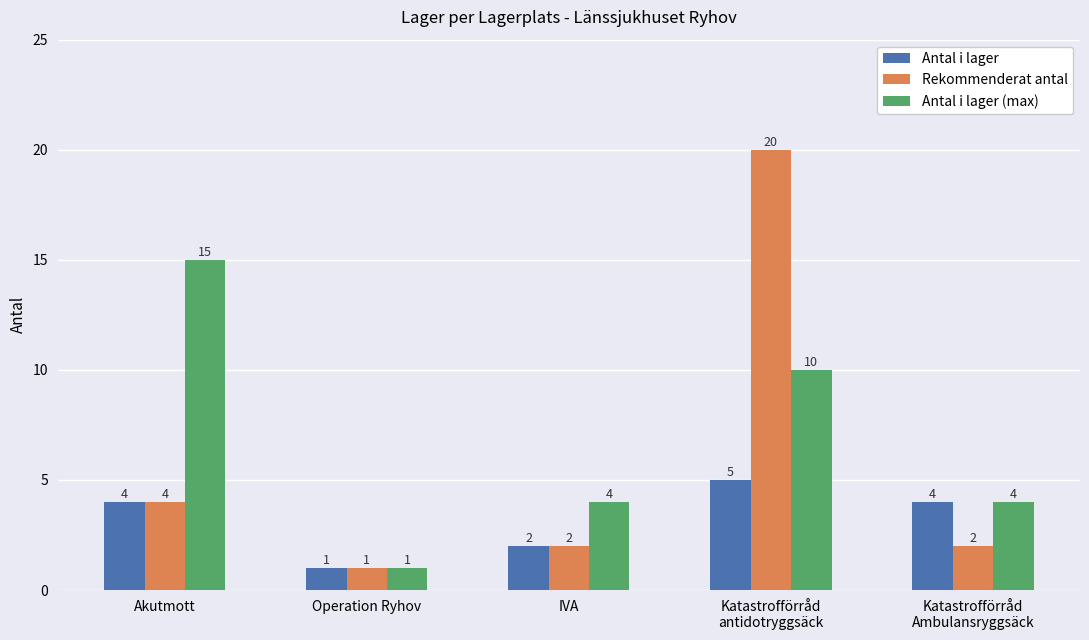

What is the label of the 1st bar from the left?

Akutmott